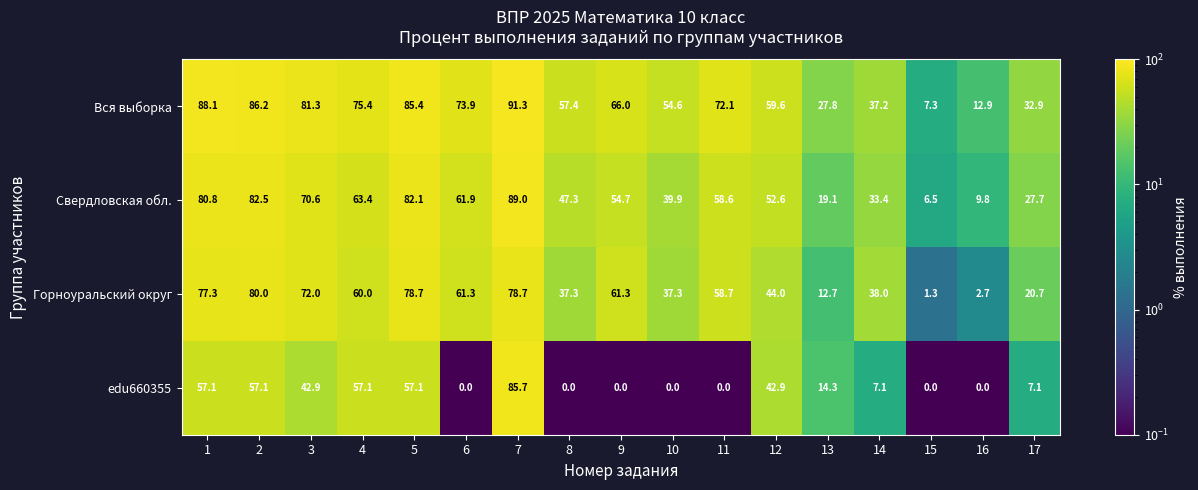

How many data points does each series have?

17